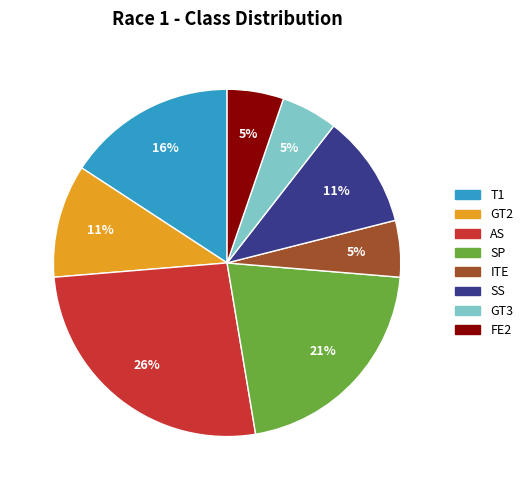

True or false: AS accounts for 26% of the total.

True